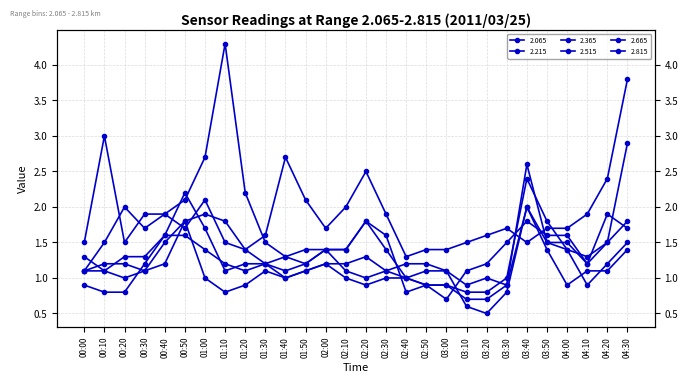

At 01:40, list the series in order from largest to smallest.

2.065, 2.215, 2.365, 2.515, 2.665, 2.815